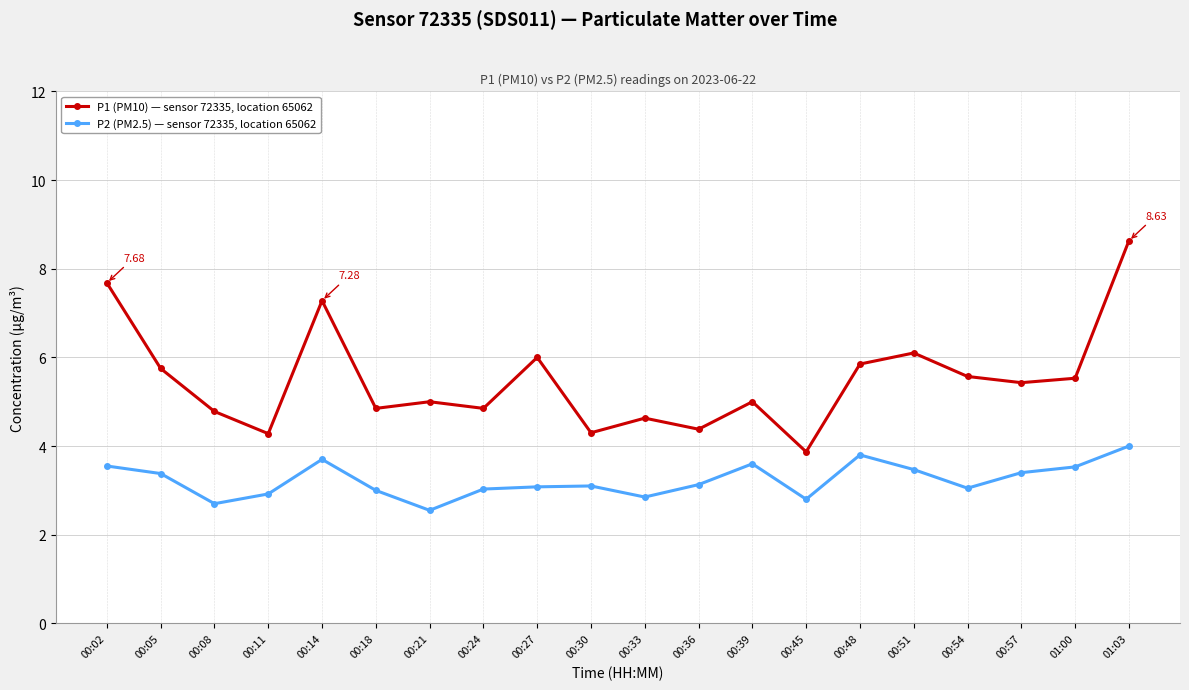

What is the sum of all P2 (PM2.5) — sensor 72335, location 65062 values?

64.6